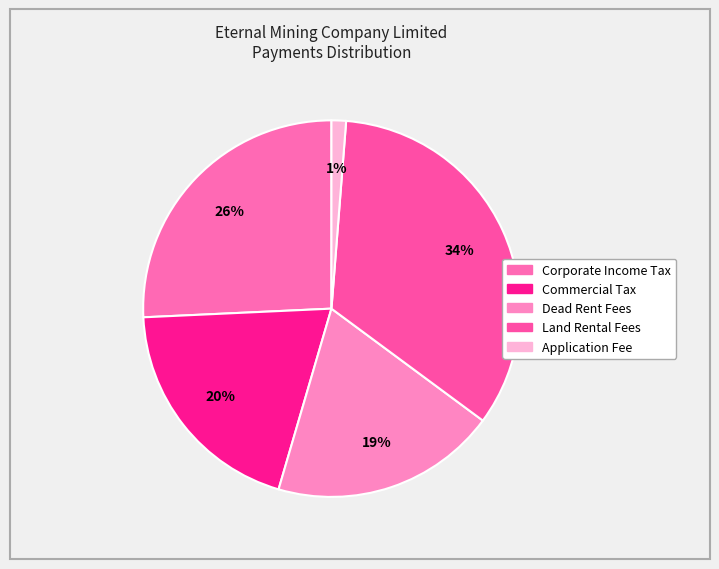

Which category has the biggest portion of the pie?

Land Rental Fees